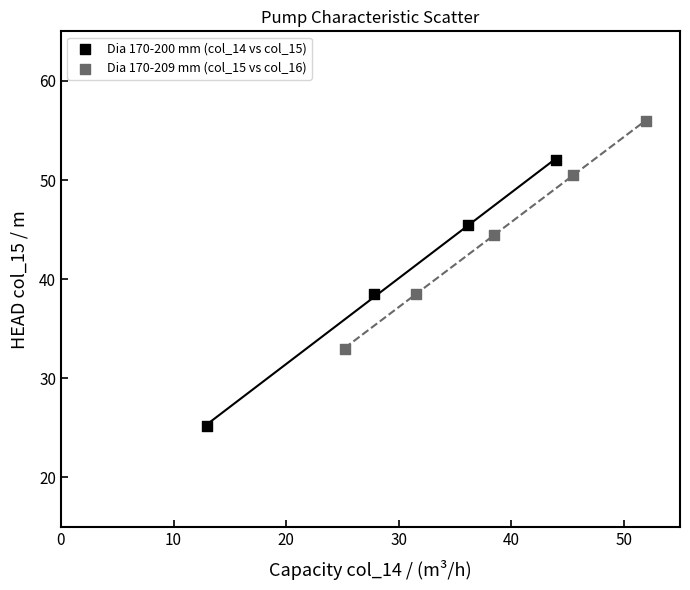

Which series reaches the minimum Y coordinate?

Dia 170-200 mm (col_14 vs col_15)